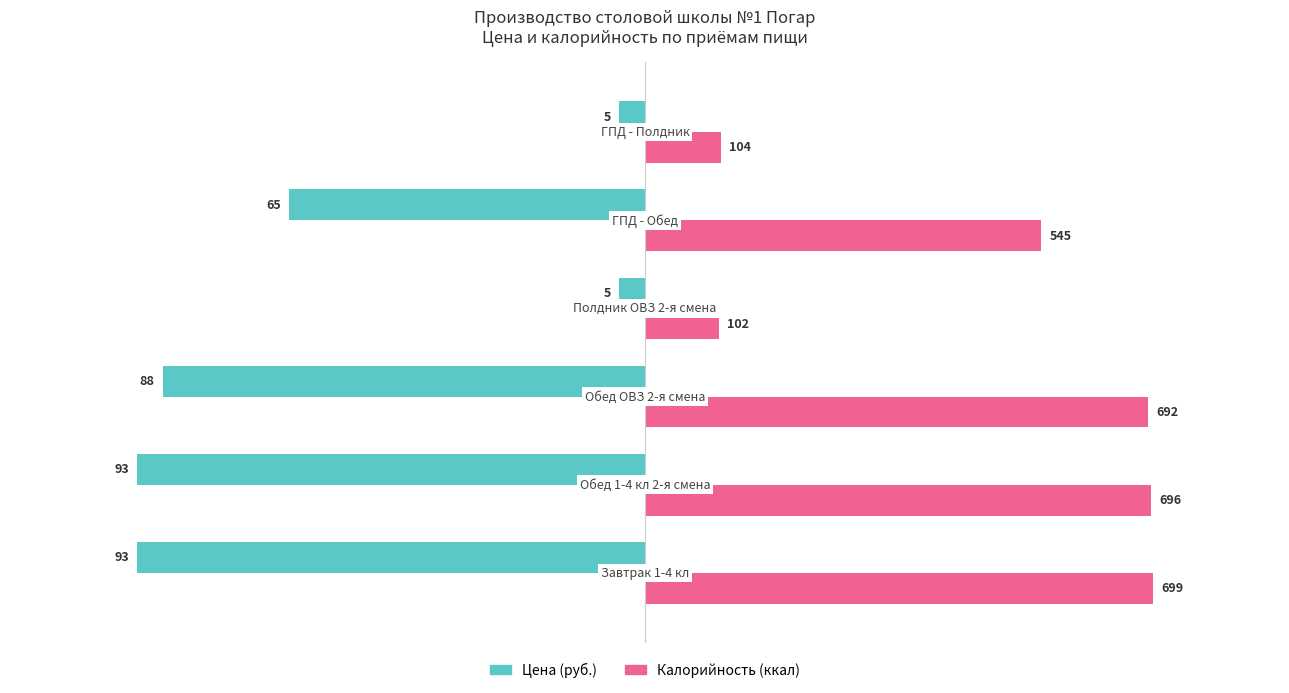

What is the difference between the maximum and minimum values in the Цена (руб.) series?

88.4